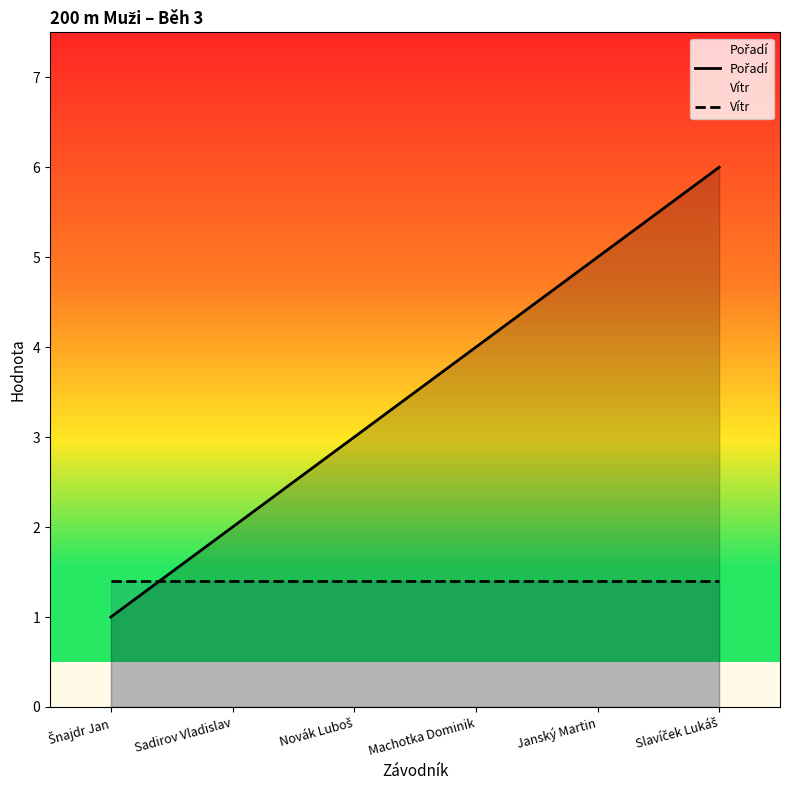

Rank the categories by Vítr value from lowest to highest.

Šnajdr Jan, Sadirov Vladislav, Novák Luboš, Machotka Dominik, Janský Martin, Slavíček Lukáš